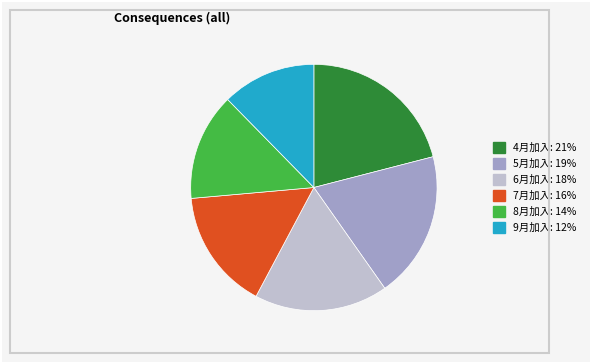

Combined, do 5月加入 and 7月加入 account for over 50%?

No